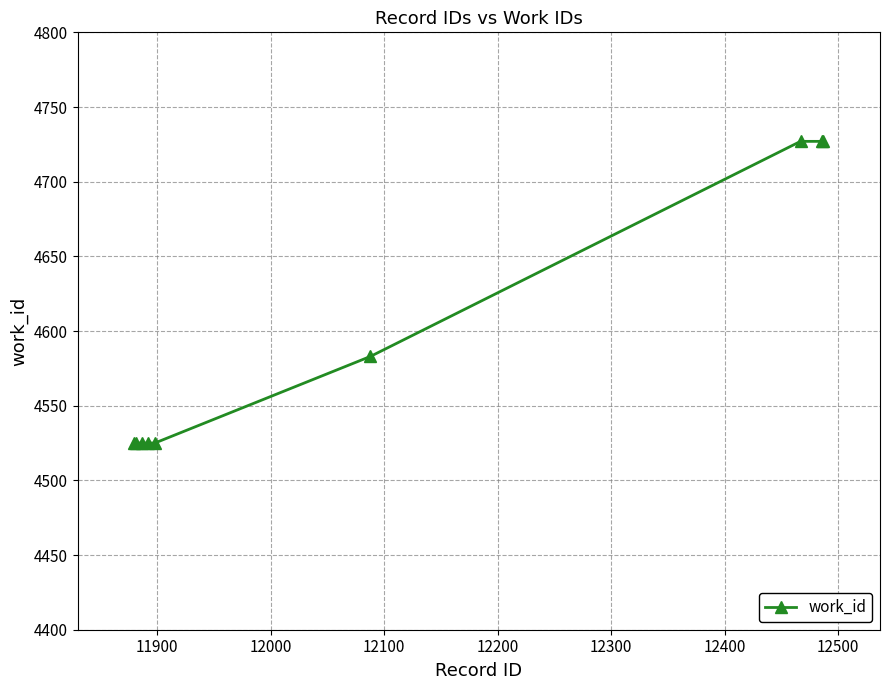

What is the value of the 9th point from the left?

4727